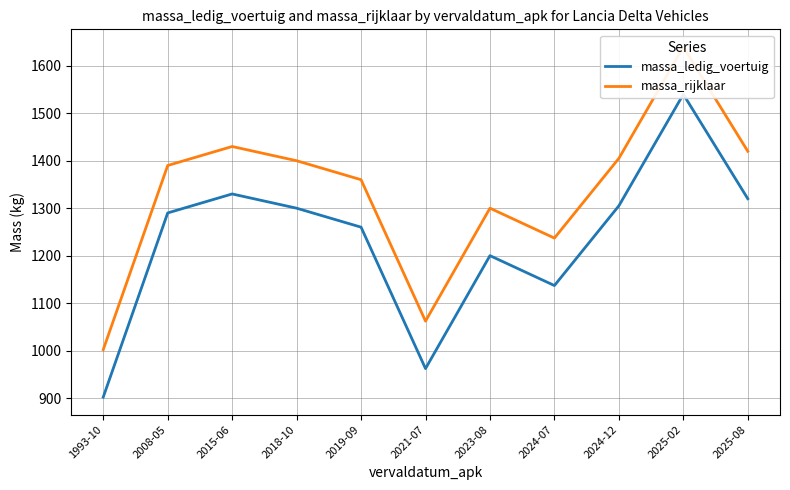

Where does the massa_ledig_voertuig series first go above 1290?

2015-06